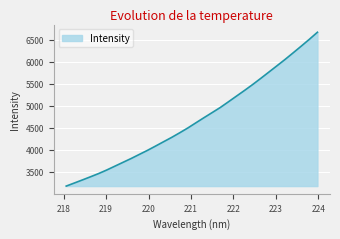

True or false: the data has more than 1 interior local peaks.

False